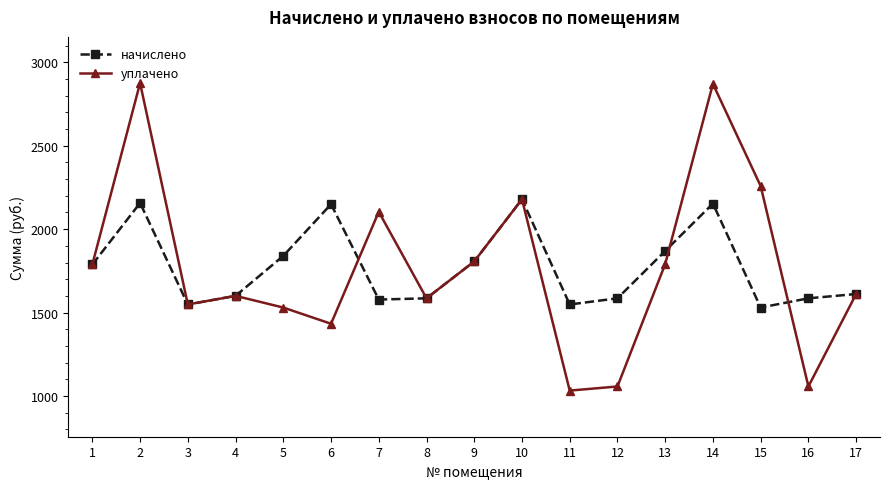

How many interior local peaks does the начислено series have?

4